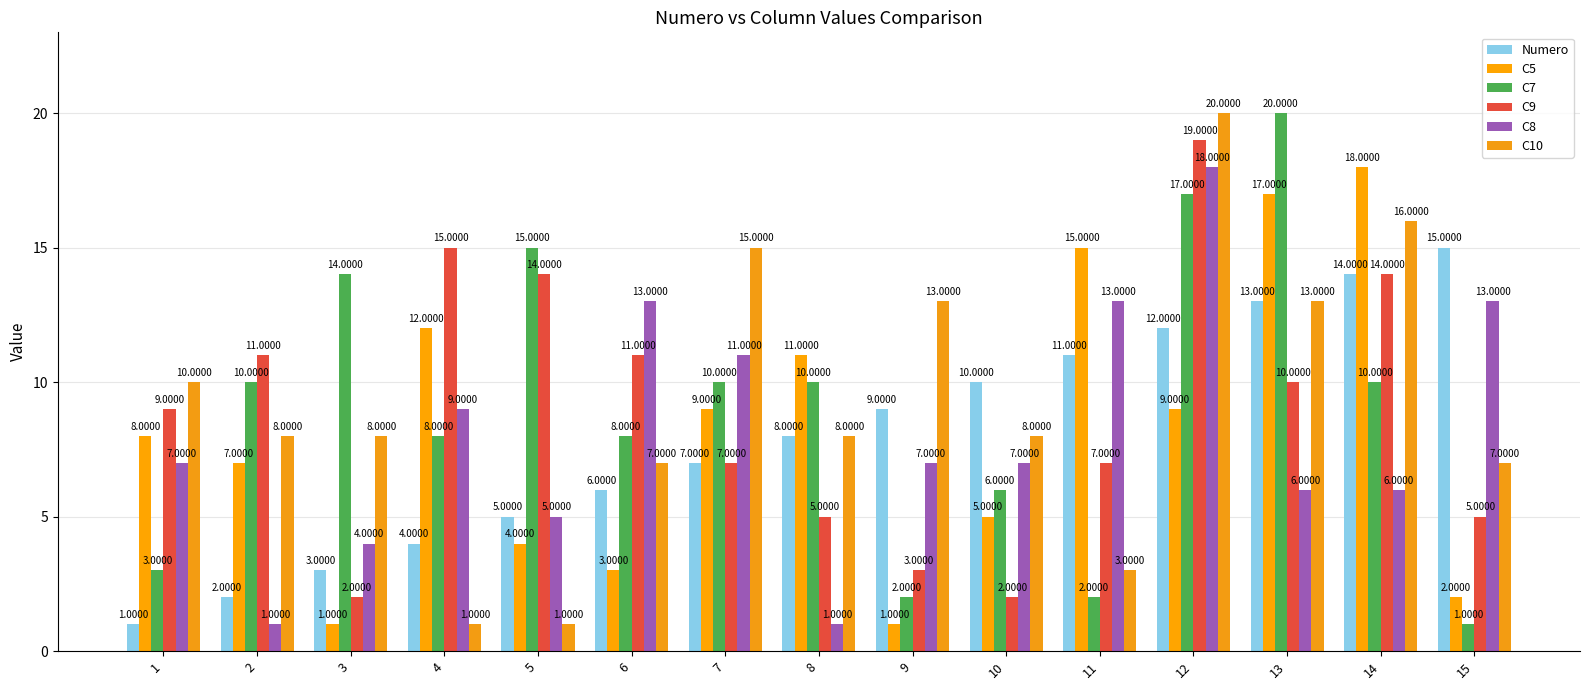

How many data points does each series have?

15